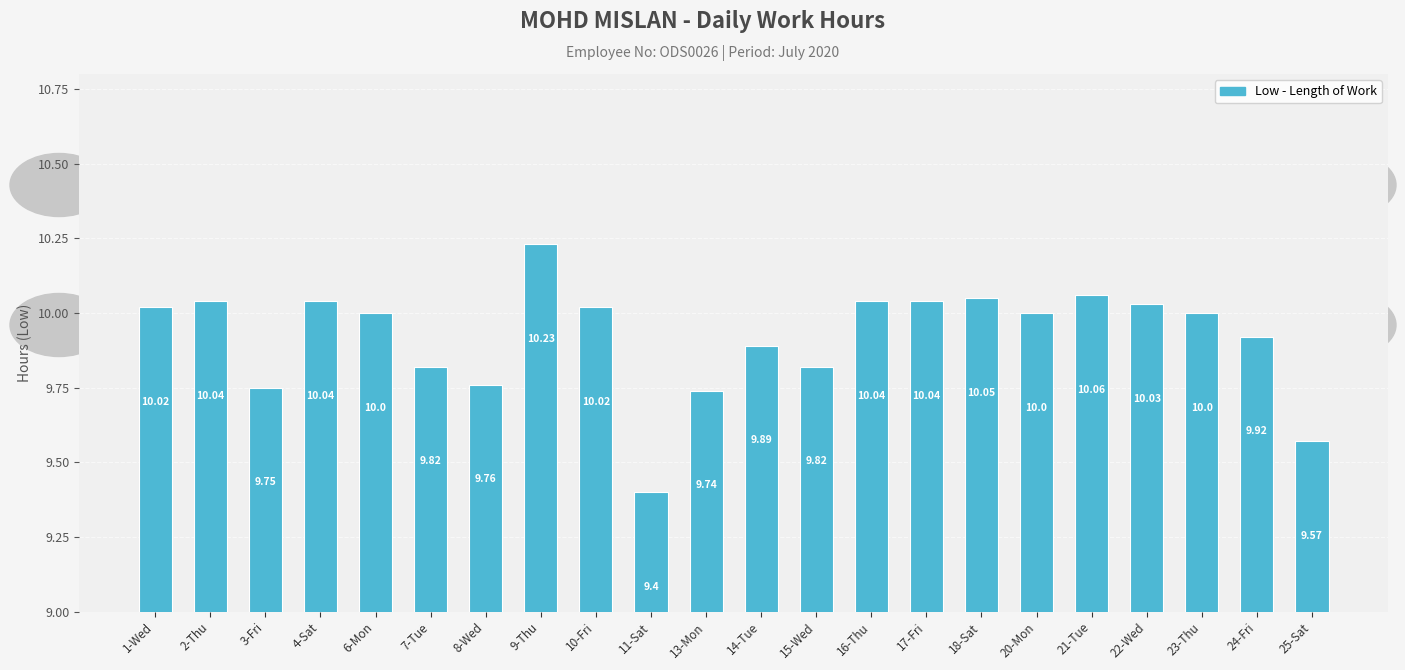

What is the difference between the second highest and second lowest values?

0.5